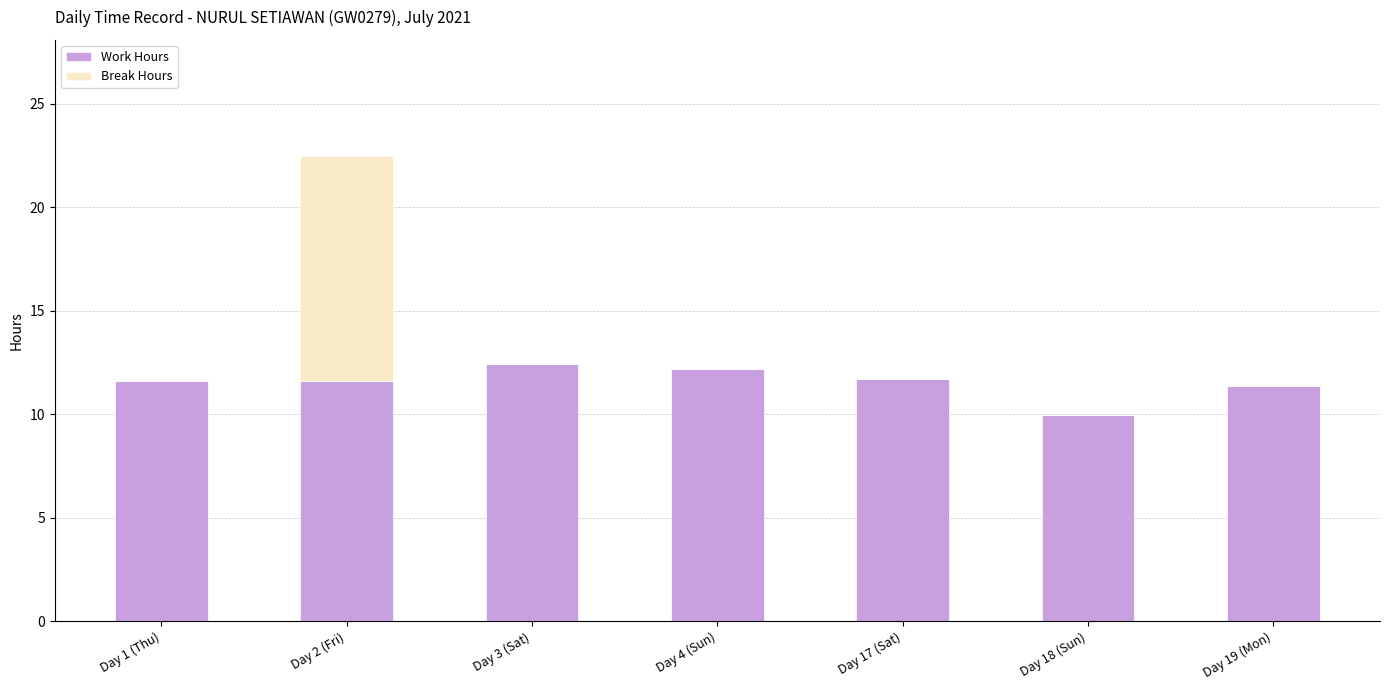

At which category is the sum across all series the highest?

Day 2 (Fri)